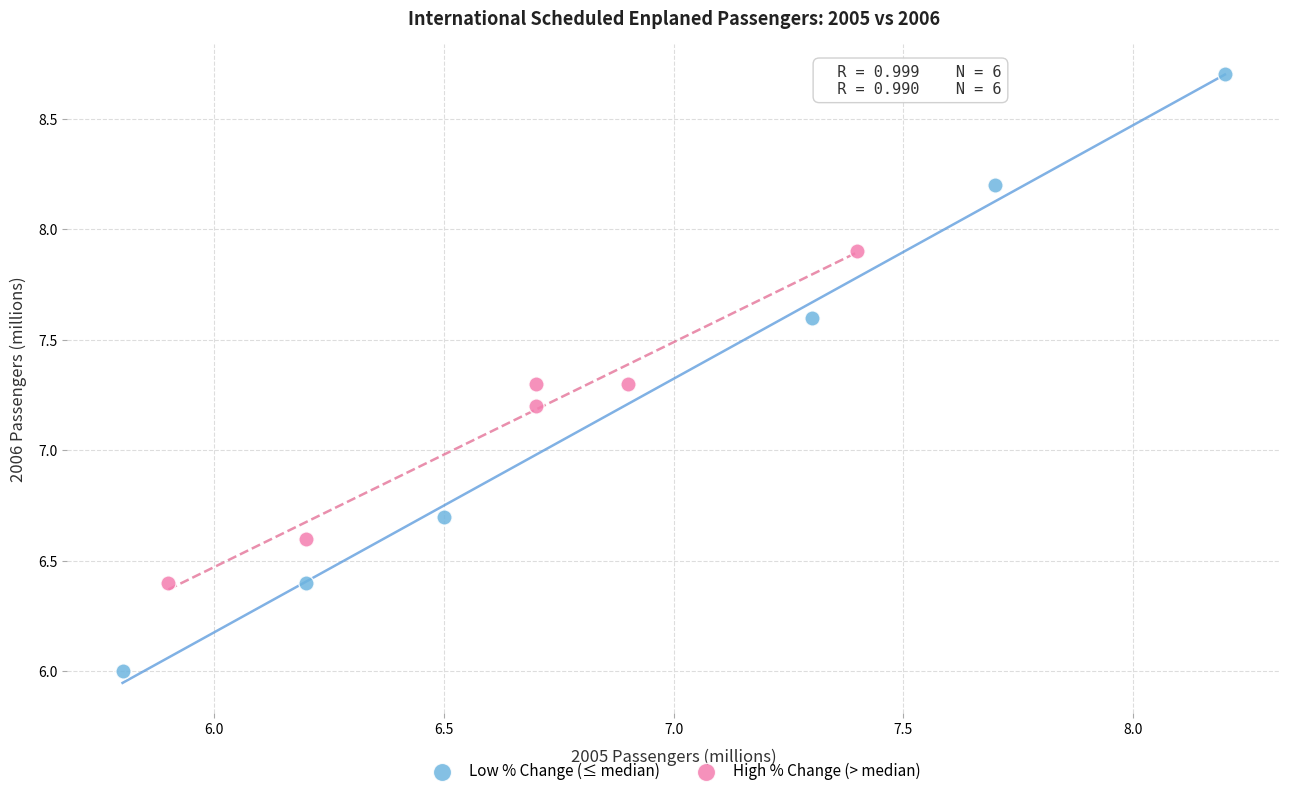

Which series has the largest Y range (max minus min)?

Low % Change (≤ median)